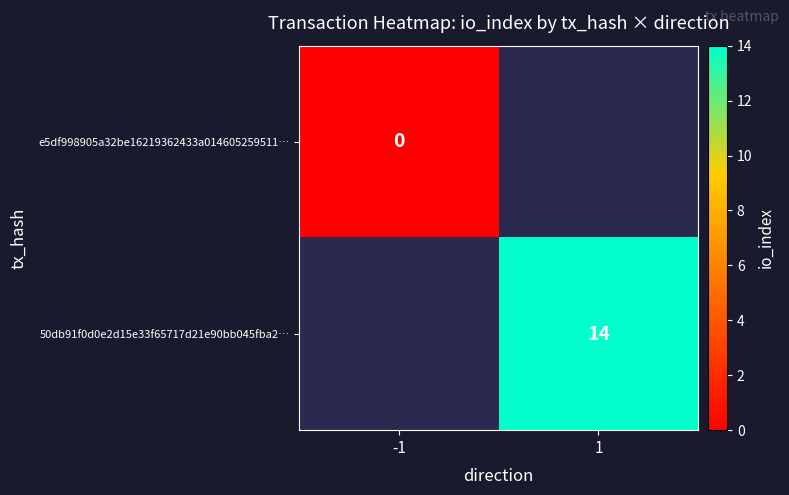

At how many categories does at least one series exceed 0?

1